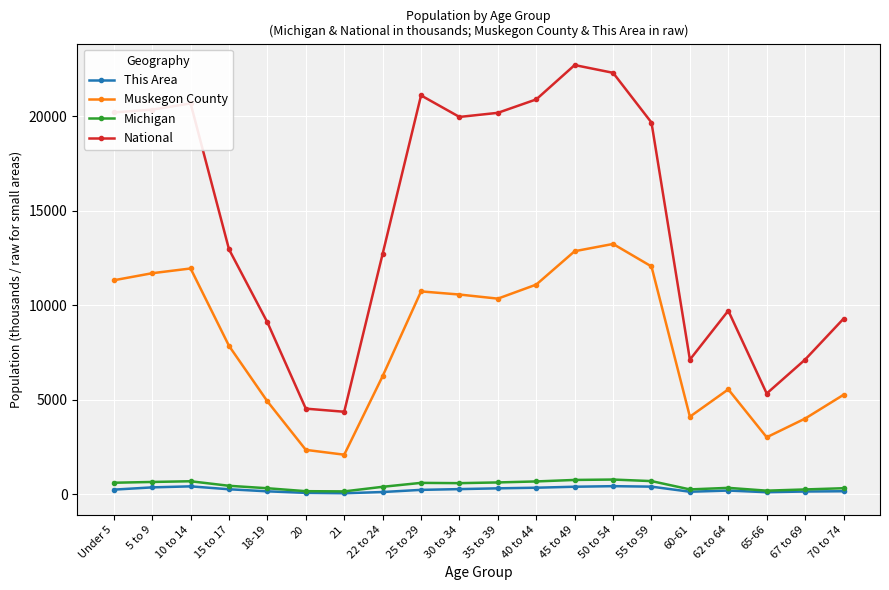

Which series has the largest total across all categories?

National